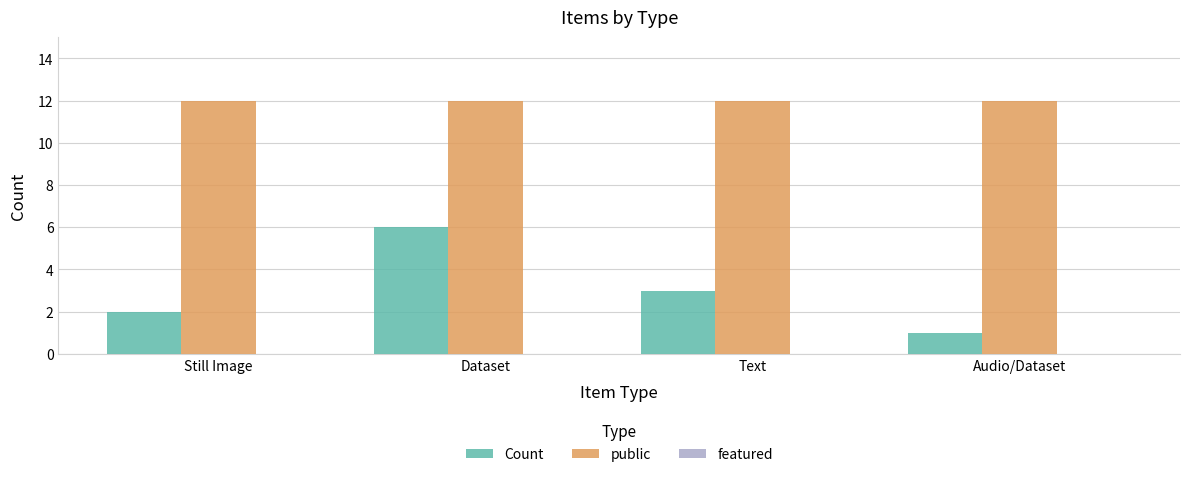

Which category has the lowest value in the Count series?

Audio/Dataset